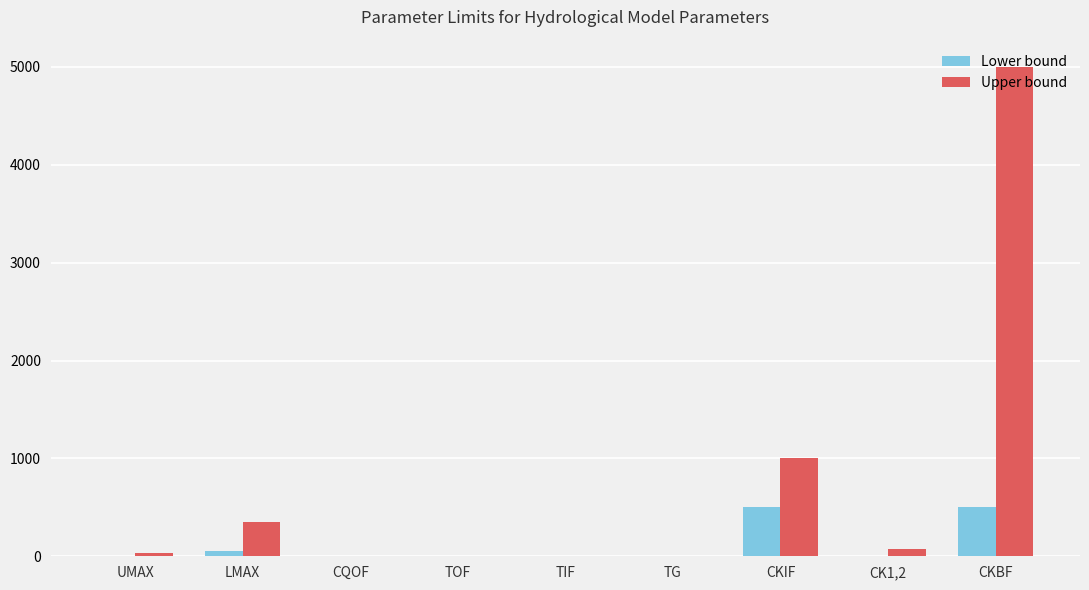

Which series changed the most between CK1,2 and CKBF?

Upper bound